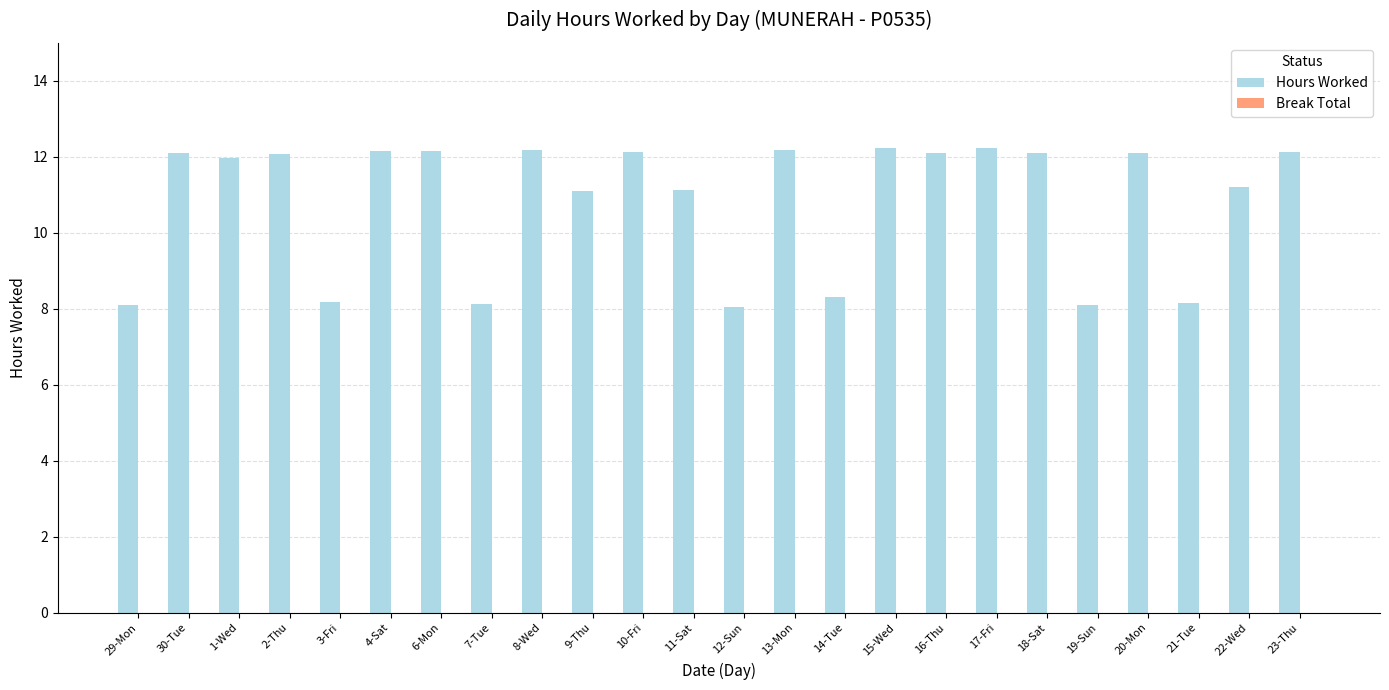

What is the greatest value displayed?

12.2